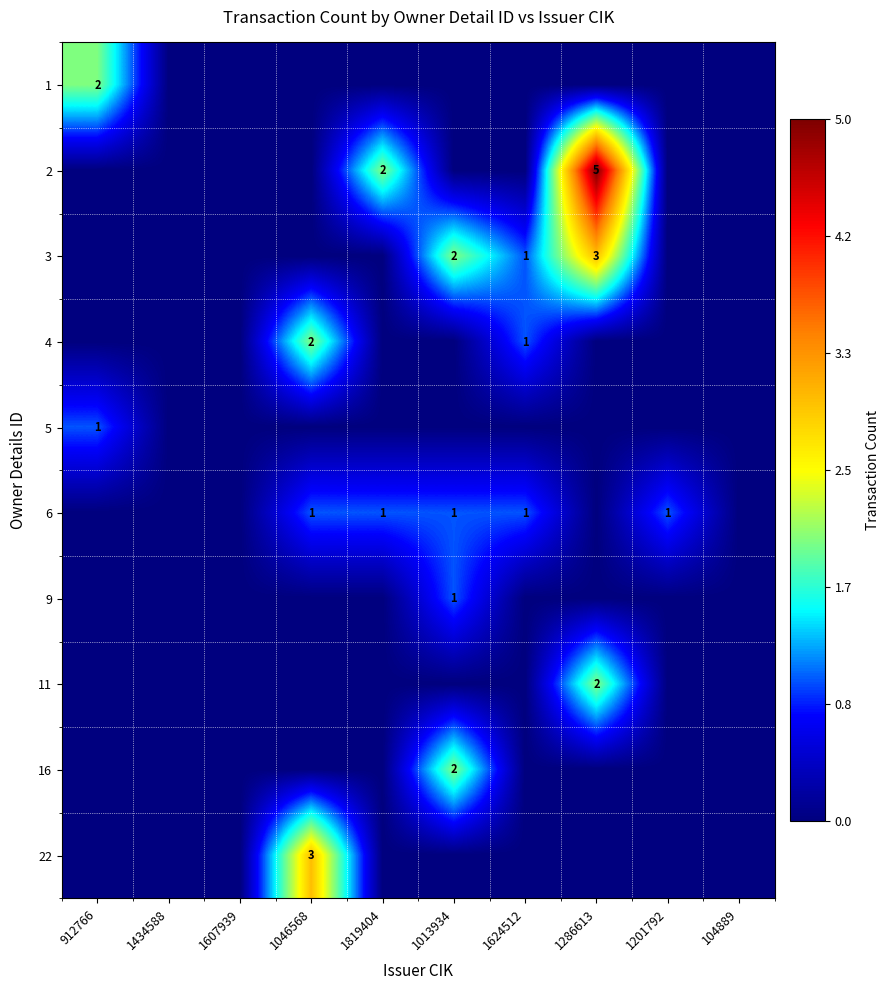

What is the highest value of the 16 series?

2